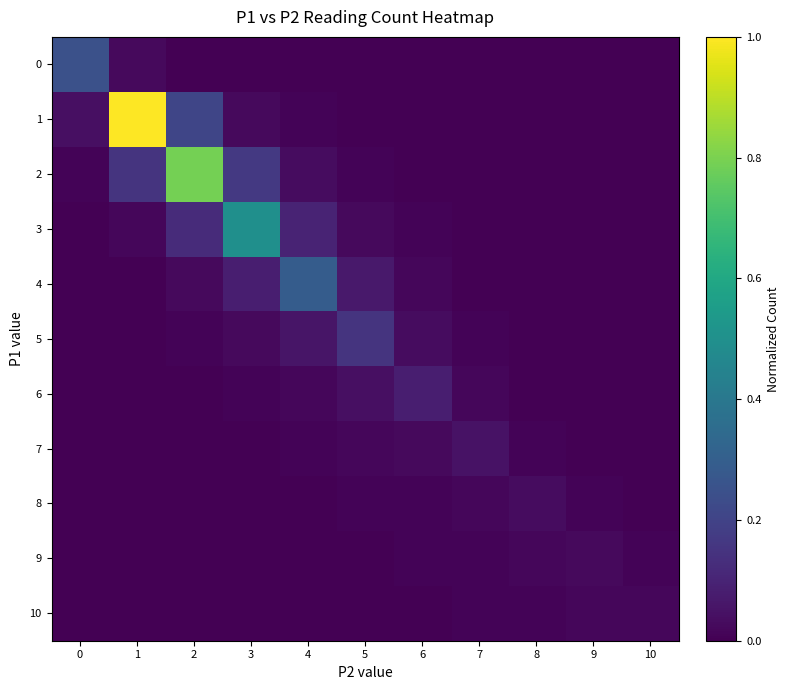

What is the maximum value shown in the chart?

1.0